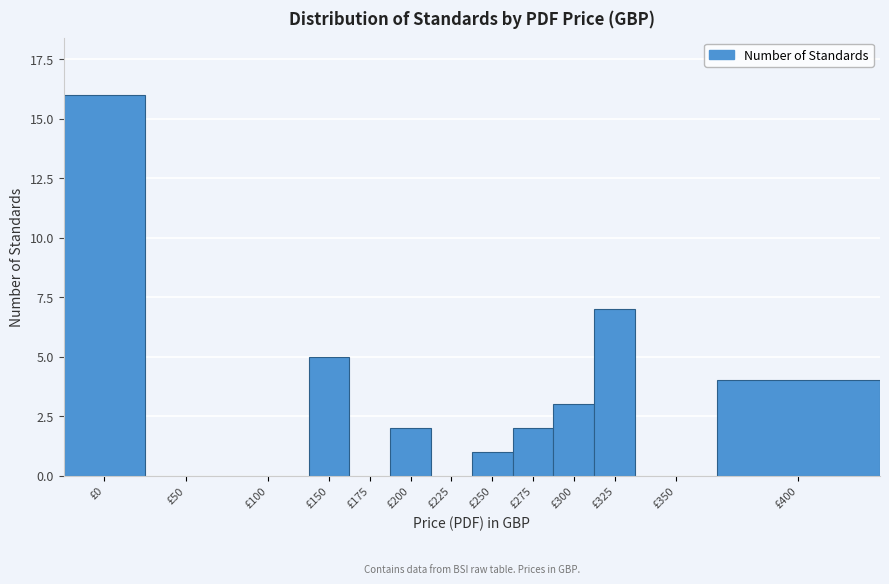

Reading left to right, list all the values displayed in this chart.

£0=16	£50=0	£100=0	£150=5	£175=0	£200=2	£225=0	£250=1	£275=2	£300=3	£325=7	£350=0	£400=4